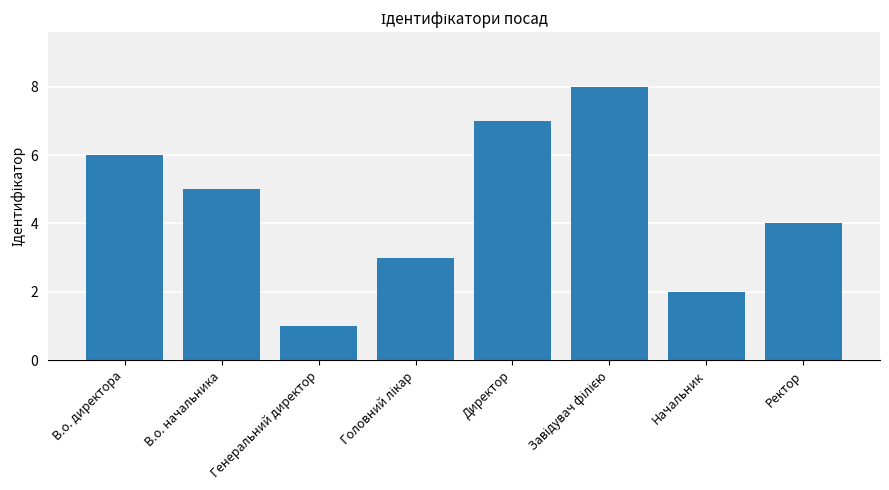

What is the greatest value displayed?

8